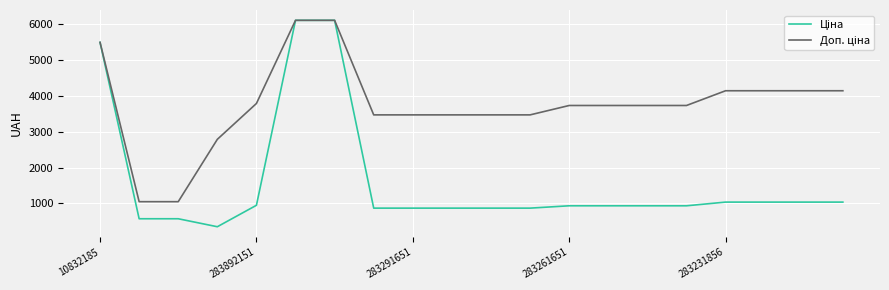

What is the maximum value shown in the chart?

6112.5